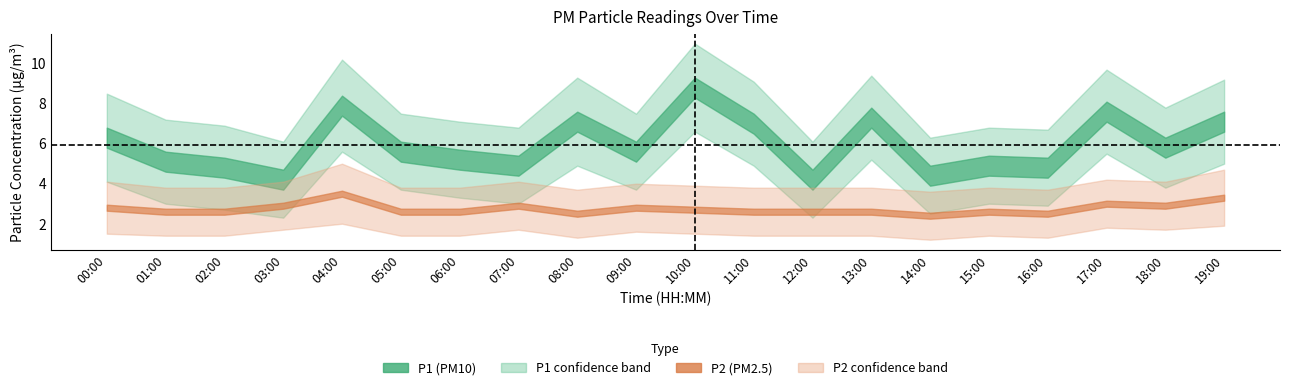

Which series has the widest spread of values?

P1